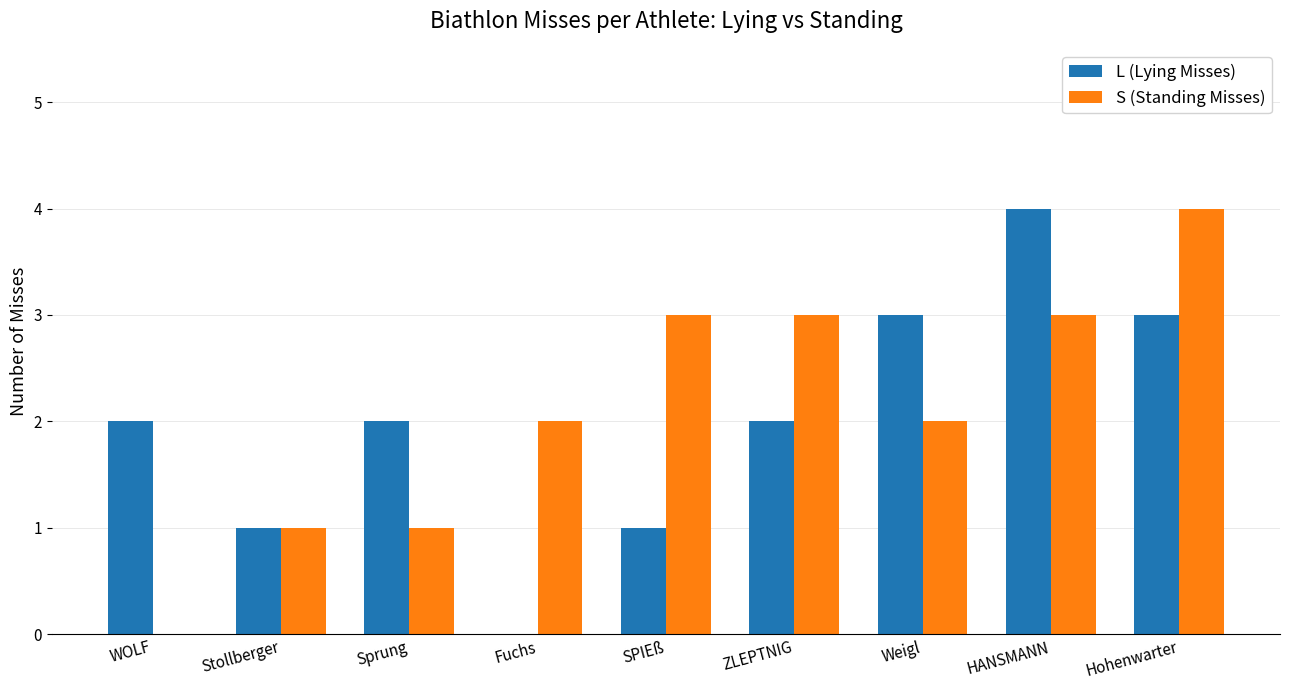

Which series has the largest total across all categories?

S (Standing Misses)